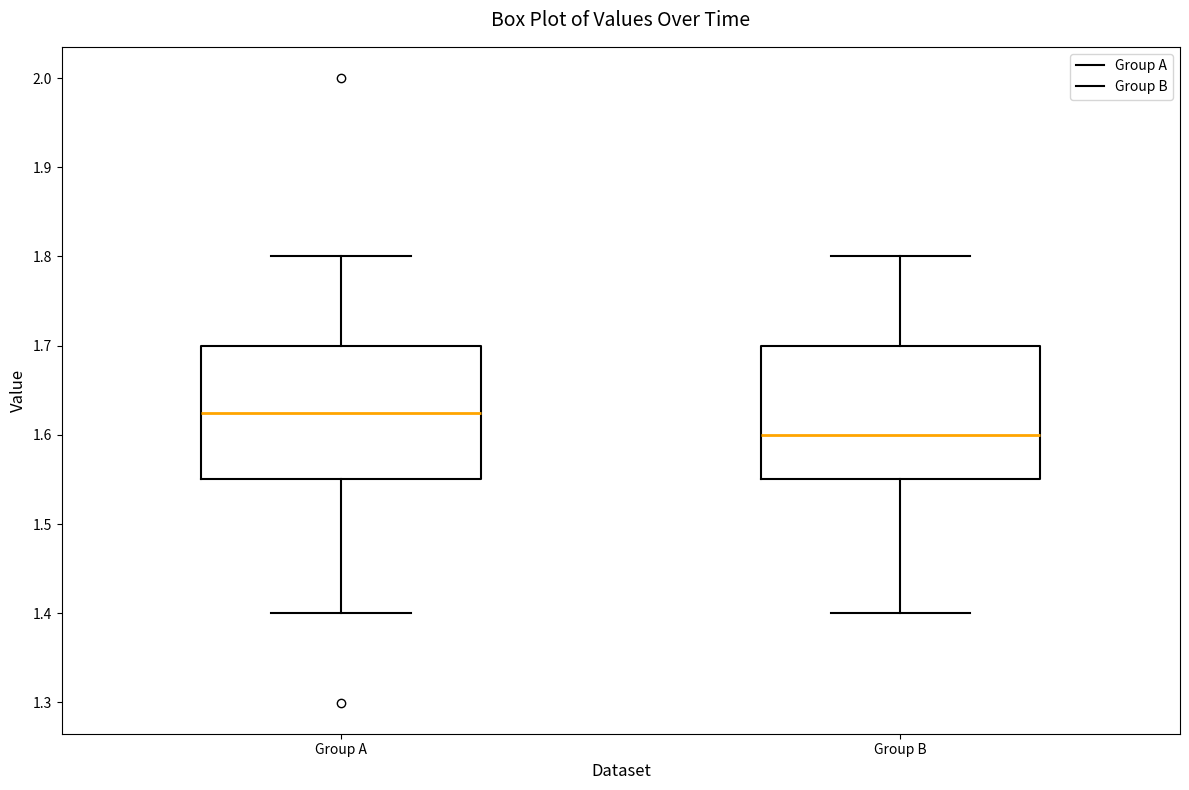

Which box has the lowest median line?

Group B